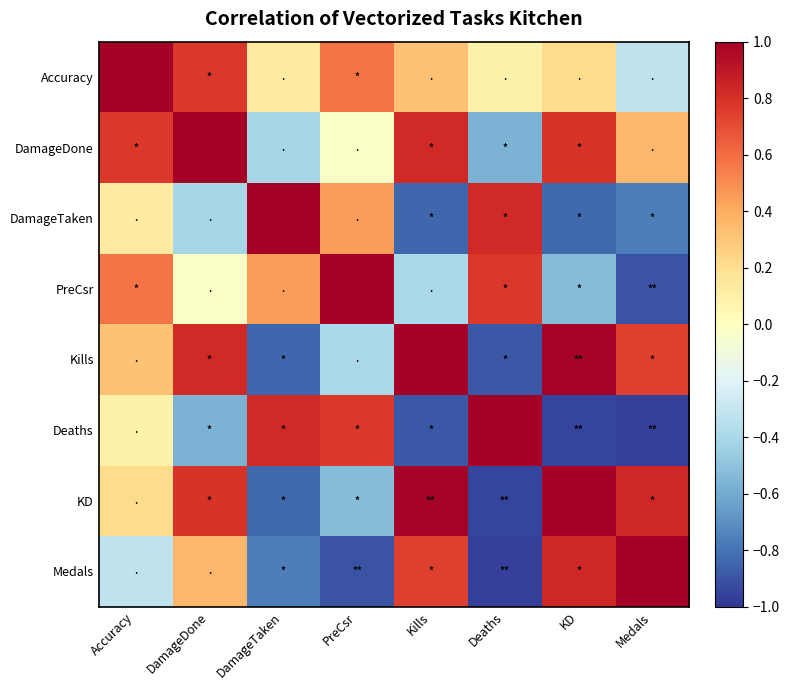

What is the total value across all series at DamageDone?

2.7